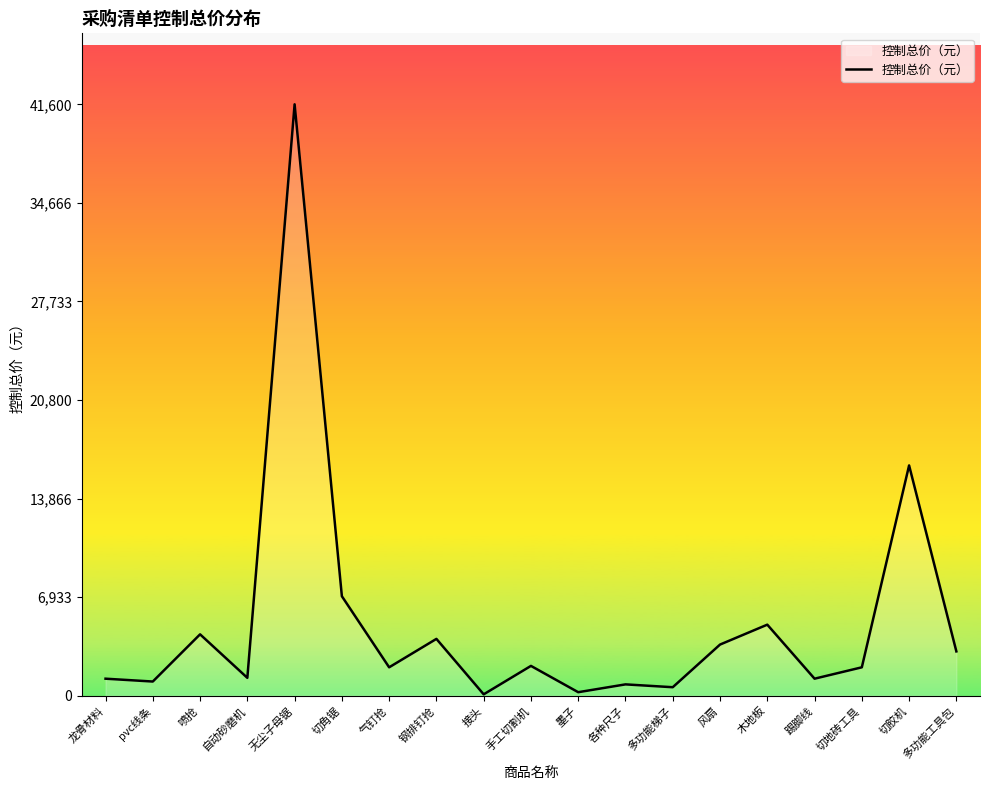

Count the number of categories in the chart.

19